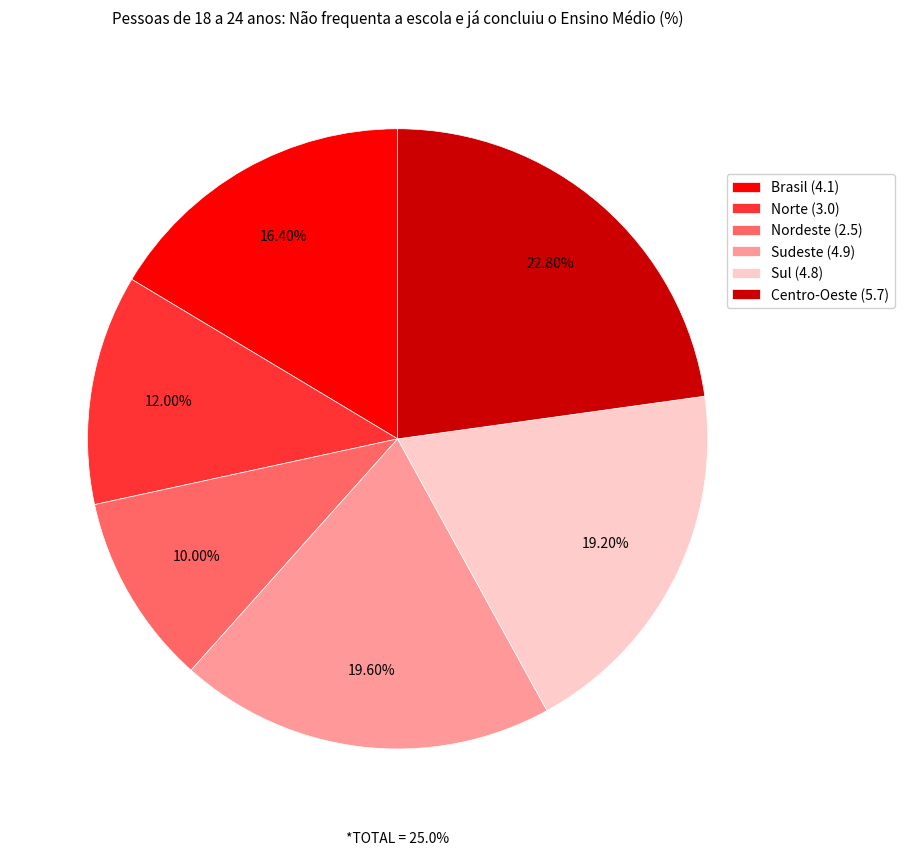

The Brasil slice represents 25% of the pie. True or false?

False